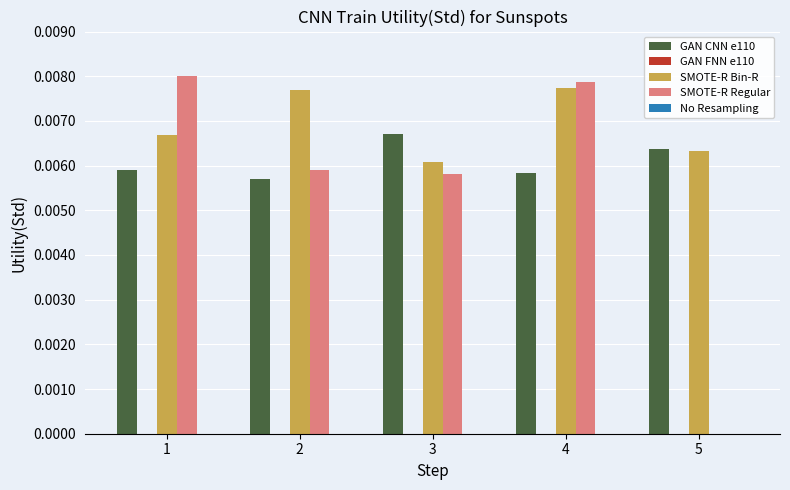

True or false: SMOTE-R Bin-R has a value of 0.0 at 5.

True